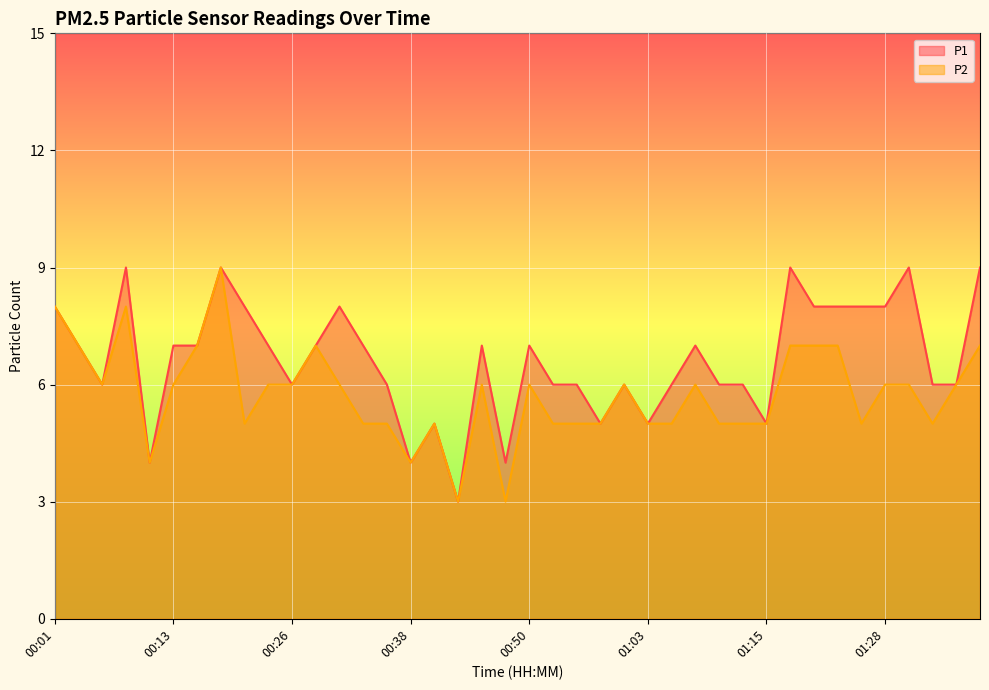

What is the label of the 2nd point from the right?

01:36